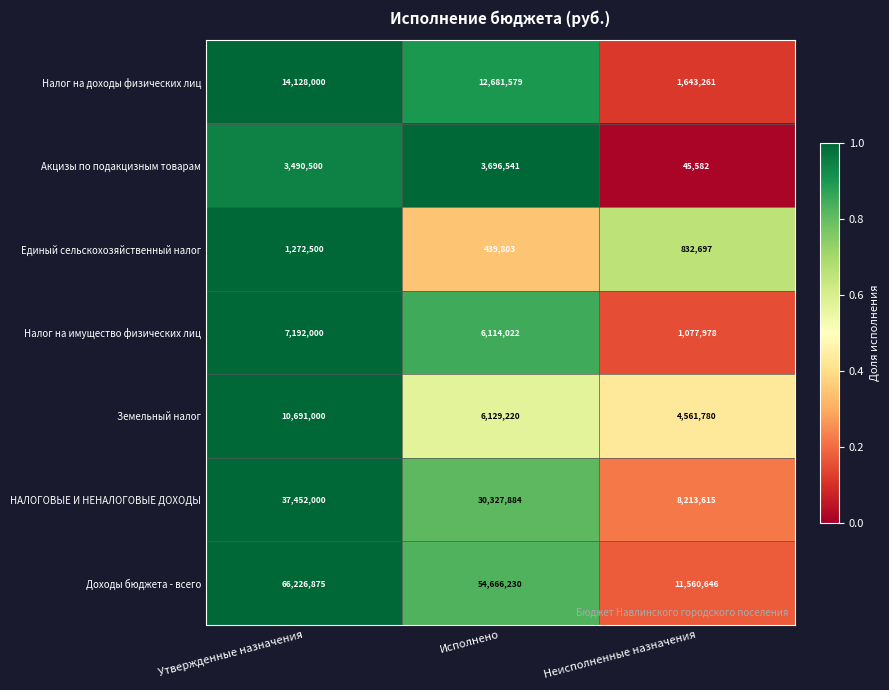

Rank the series by their maximum value, from highest to lowest.

Доходы бюджета - всего, НАЛОГОВЫЕ И НЕНАЛОГОВЫЕ ДОХОДЫ, Налог на доходы физических лиц, Земельный налог, Налог на имущество физических лиц, Акцизы по подакцизным товарам, Единый сельскохозяйственный налог